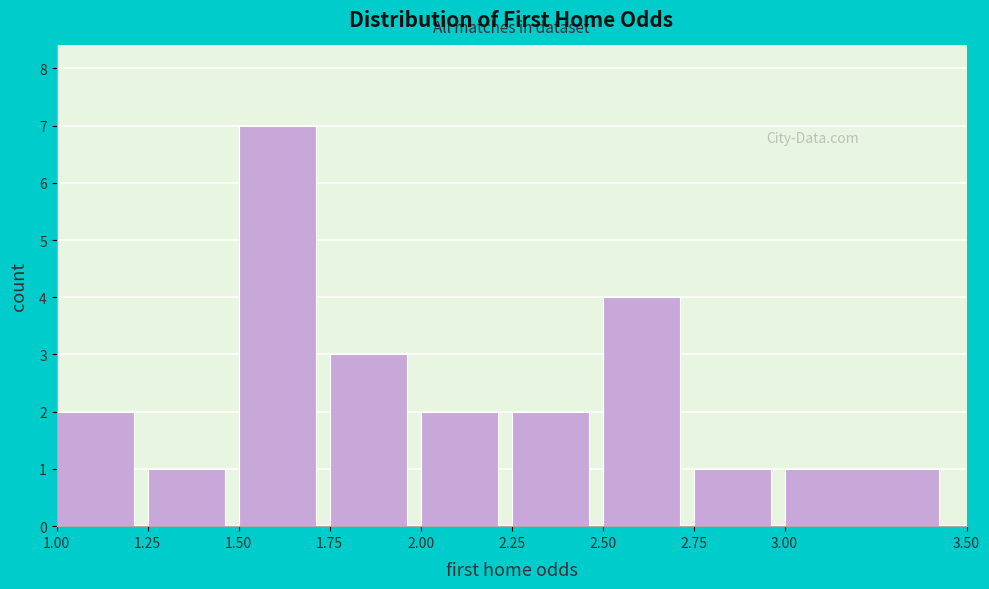

Over which range of the x-axis is the bar tallest?

1.50 to 1.75